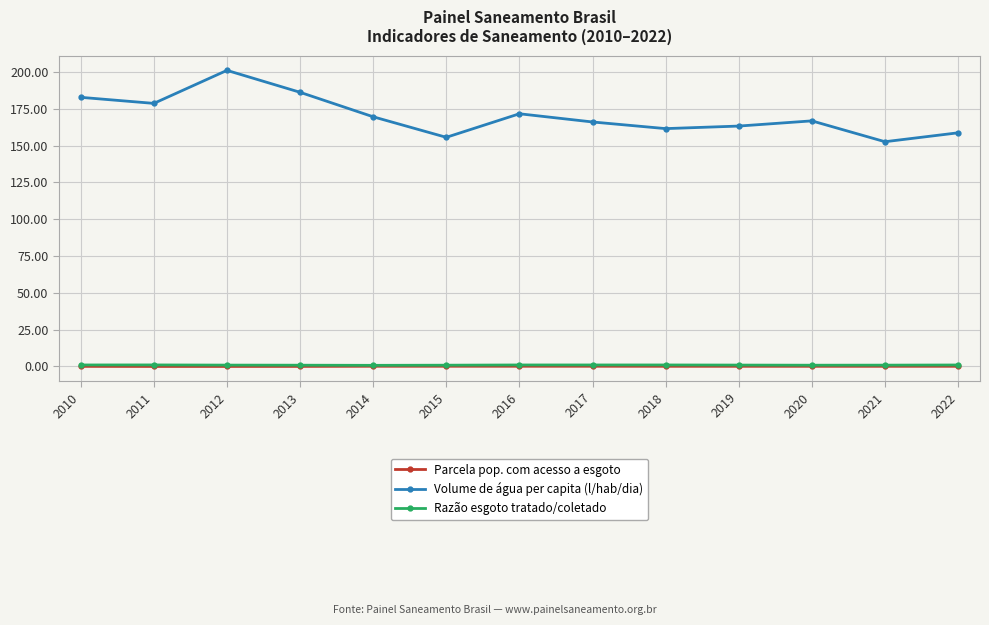

Which series has the largest range (max minus min)?

Volume de água per capita (l/hab/dia)